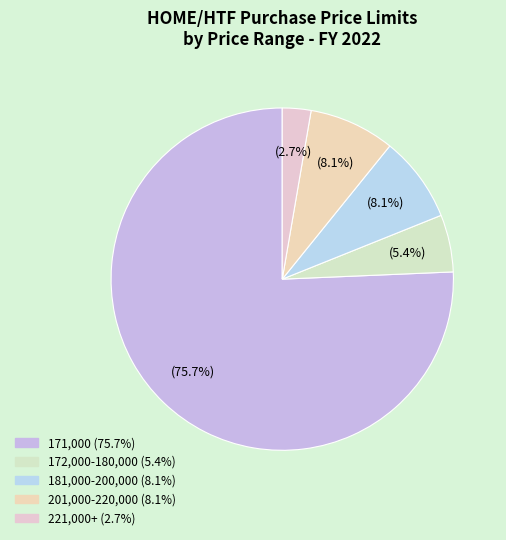

Is there any slice that represents more than half of the pie?

Yes